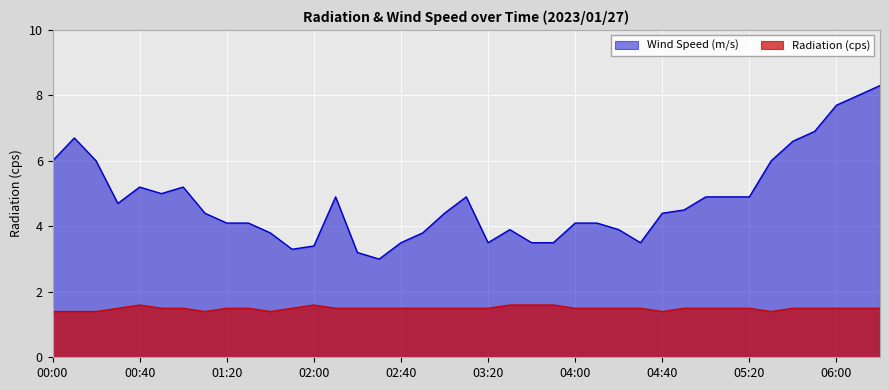

What value does the Radiation (cps) series have at 05:10?

1.5